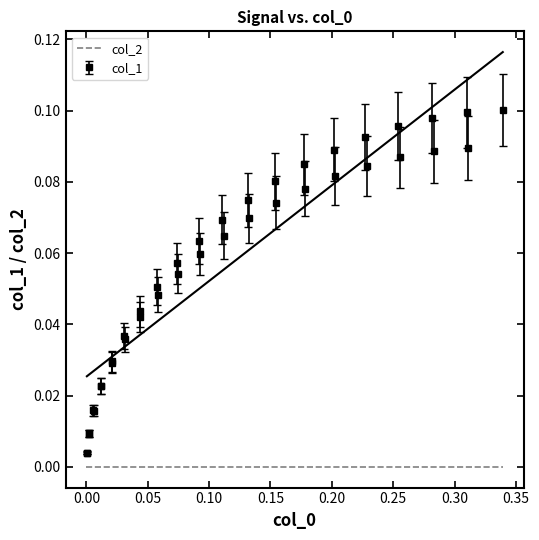

True or false: col_1 has more than 0 points higher than both neighbors.

True